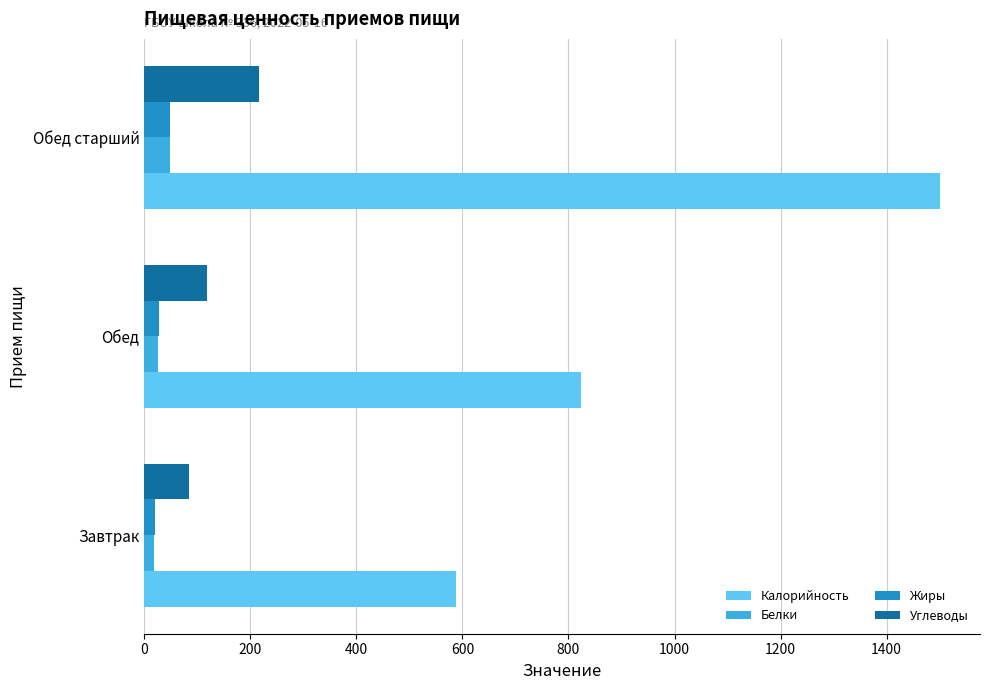

Which category has the highest value in the Углеводы series?

Обед старший